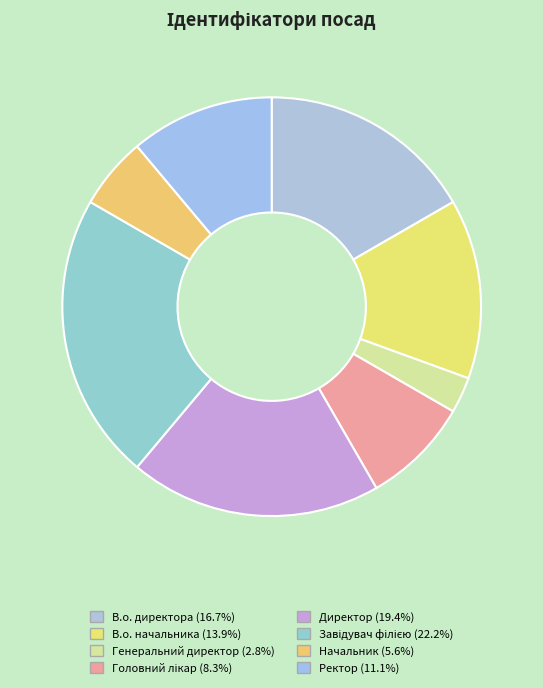

To the nearest percent, what portion does Завідувач філією represent?

22%